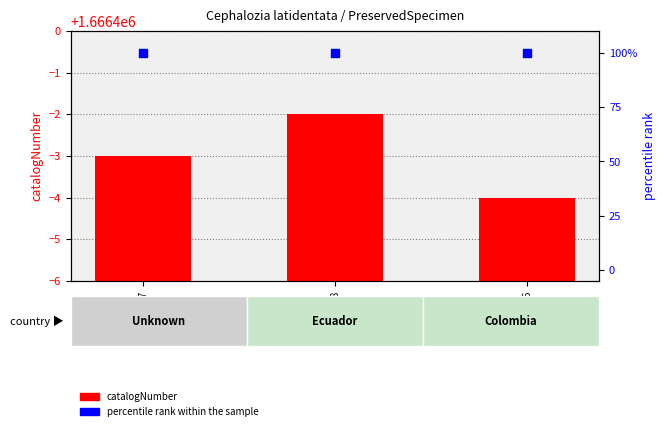

Which series reaches the minimum Y coordinate?

percentile rank within the sample